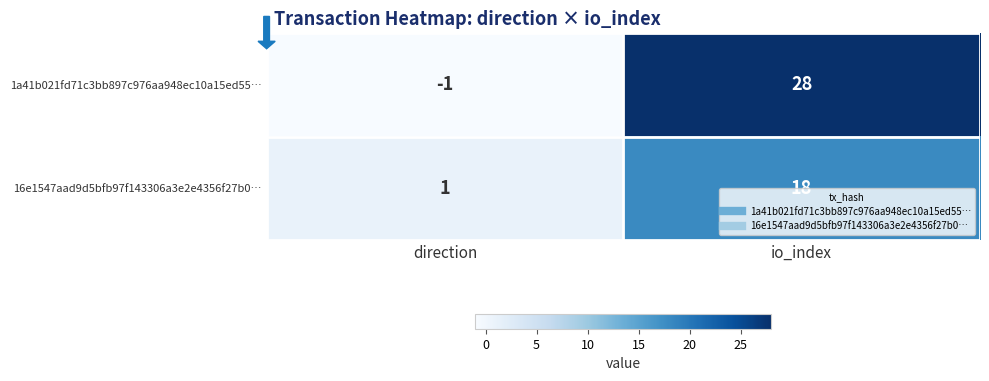

Rank the series by their maximum value, from highest to lowest.

1a41b021fd71c3bb897c976aa948ec10a15ed55…, 16e1547aad9d5bfb97f143306a3e2e4356f27b0…